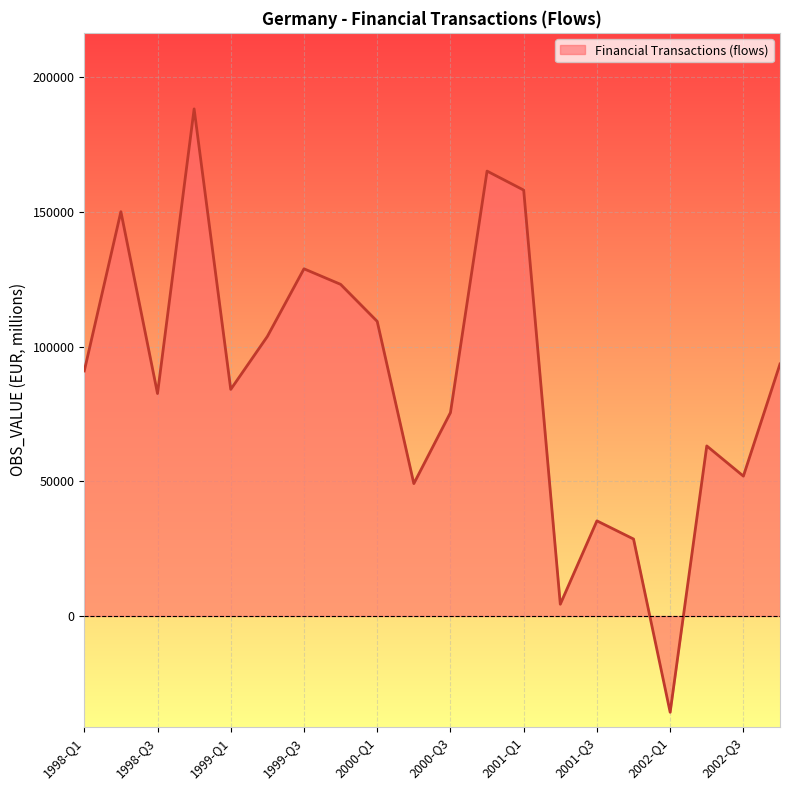

How many interior local valleys (lower than both neighbors) does the data have?

6